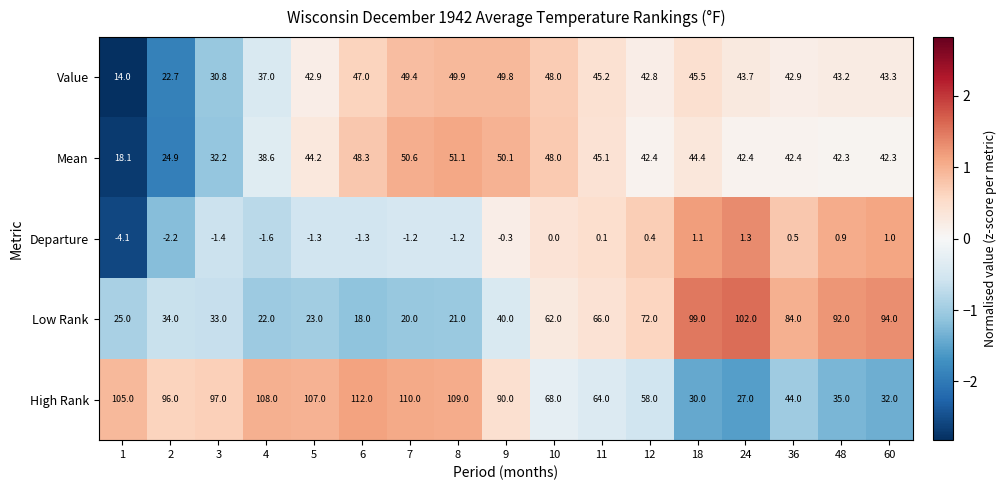

List the series in order of their peak value, highest first.

High Rank, Low Rank, Mean, Value, Departure